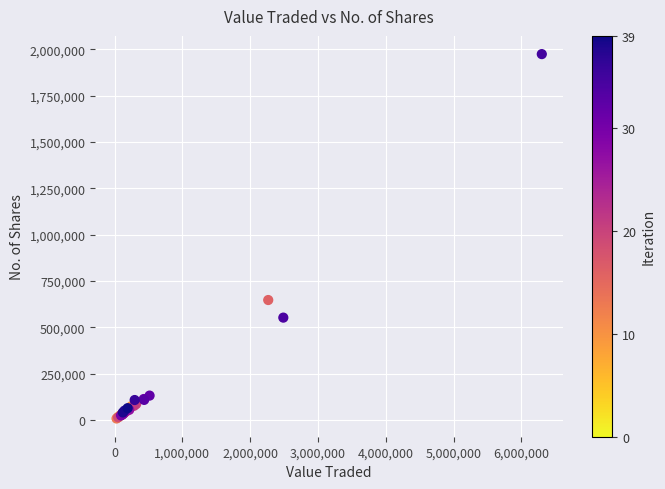

What Y value in the scatter plot is closest to 990615?

646900